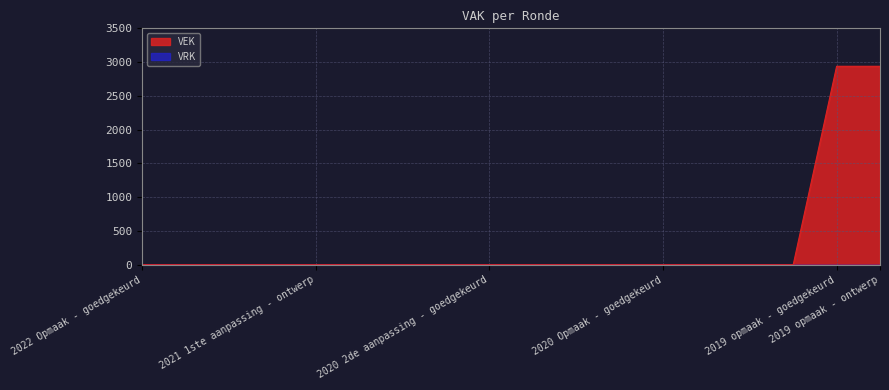

List the labels in order of value, largest first.

2019 opmaak - goedgekeurd, 2019 opmaak - ontwerp, 2022 Opmaak - goedgekeurd, 2022 Opmaak - ontwerp, 2021 uitvoering, 2021 1ste aanpassing - goedgekeurd, 2021 1ste aanpassing - ontwerp, 2021 Opmaak - goedgekeurd, 2021 Opmaak - ontwerp, 2020 uitvoering, 2020 2de aanpassing - goedgekeurd, 2020 2de aanpassing - ontwerp, 2020 1ste aanpassing - goedgekeurd, 2020 1ste aanpassing - ontwerp, 2020 Opmaak - goedgekeurd, 2020 Opmaak - ontwerp, 2019 1ste aanpassing - goedgekeurd, 2019 1ste aanpassing - ontwerp